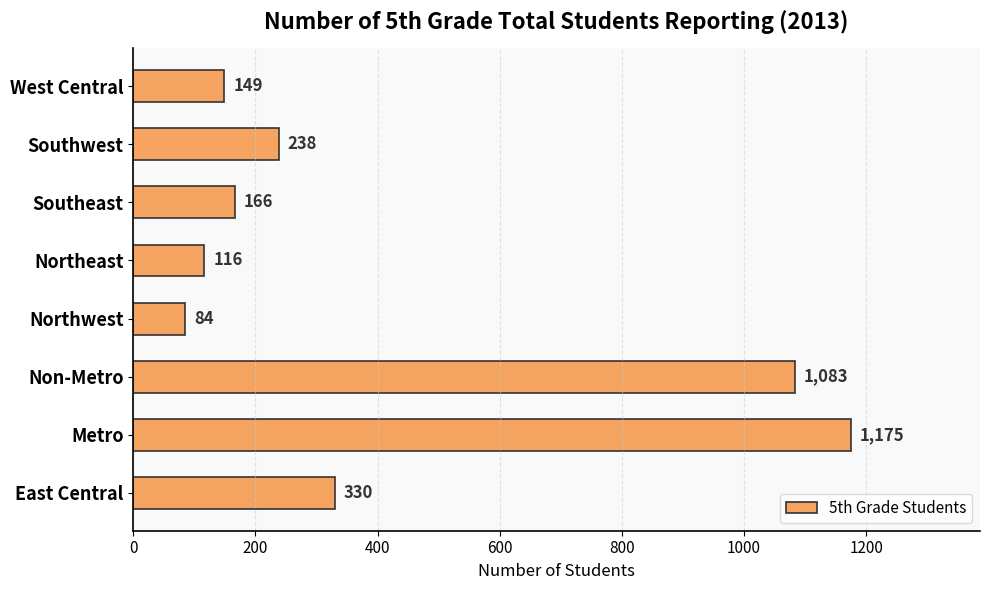

Reading bottom to top, what are all the values shown in this chart?

East Central=330	Metro=1175	Non-Metro=1083	Northwest=84	Northeast=116	Southeast=166	Southwest=238	West Central=149